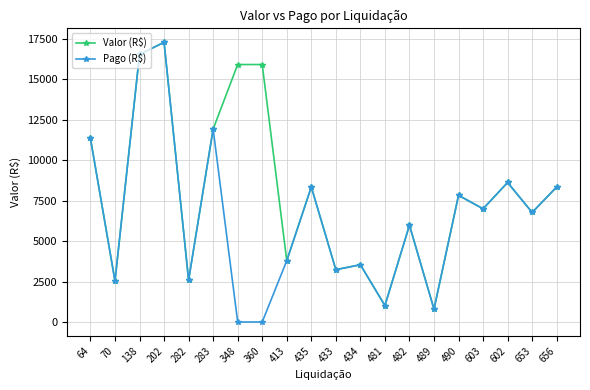

At which category is the sum across all series the highest?

202